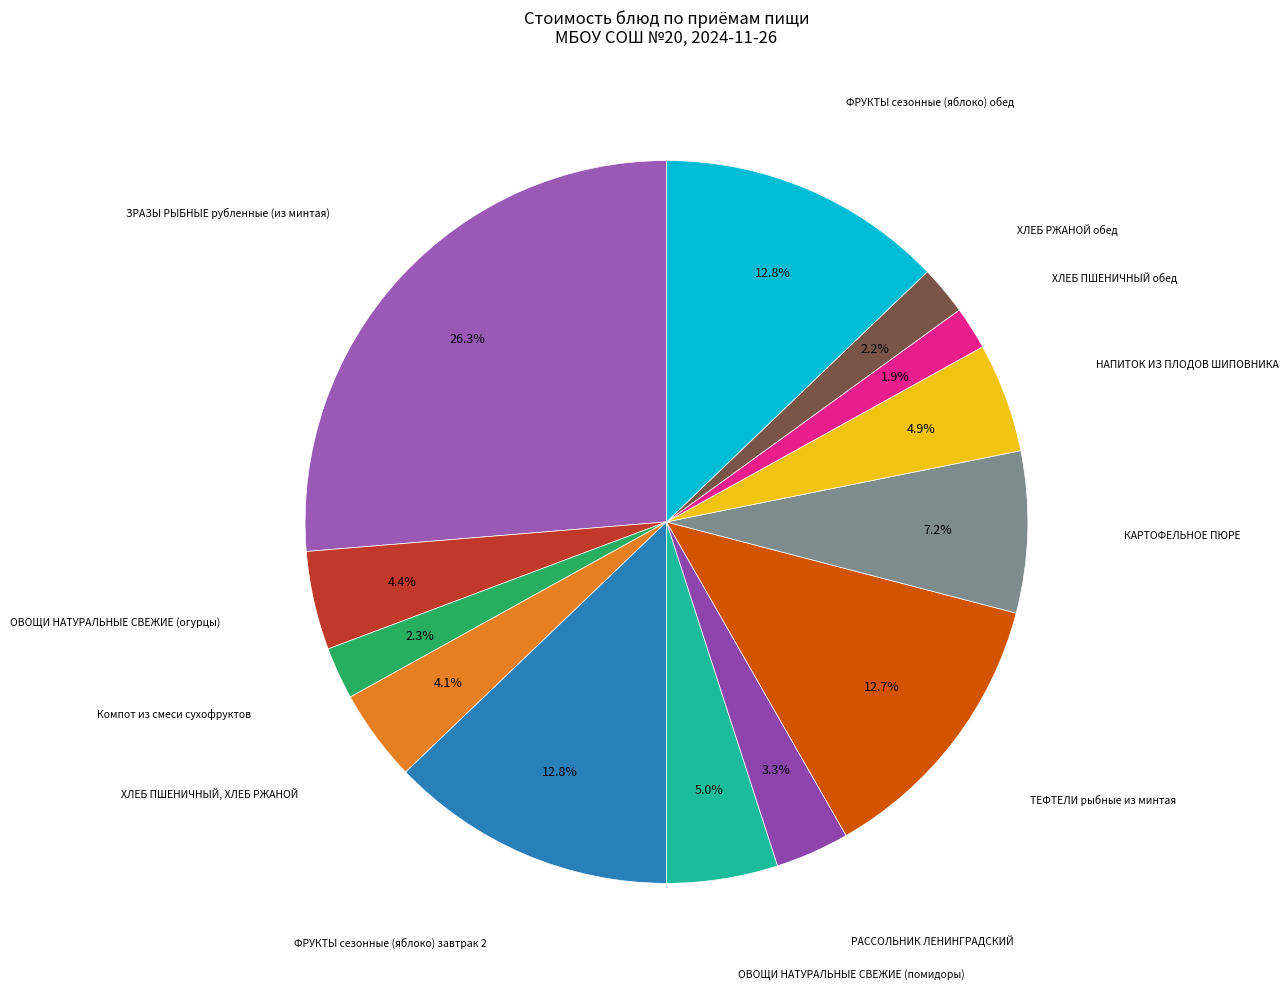

Rank the categories by value from highest to lowest.

ЗРАЗЫ РЫБНЫЕ рубленные (из минтая), ФРУКТЫ сезонные (яблоко) завтрак 2, ФРУКТЫ сезонные (яблоко) обед, ТЕФТЕЛИ рыбные из минтая, КАРТОФЕЛЬНОЕ ПЮРЕ, ОВОЩИ НАТУРАЛЬНЫЕ СВЕЖИЕ (помидоры), НАПИТОК ИЗ ПЛОДОВ ШИПОВНИКА, ОВОЩИ НАТУРАЛЬНЫЕ СВЕЖИЕ (огурцы), ХЛЕБ ПШЕНИЧНЫЙ, ХЛЕБ РЖАНОЙ, РАССОЛЬНИК ЛЕНИНГРАДСКИЙ, Компот из смеси сухофруктов, ХЛЕБ РЖАНОЙ обед, ХЛЕБ ПШЕНИЧНЫЙ обед